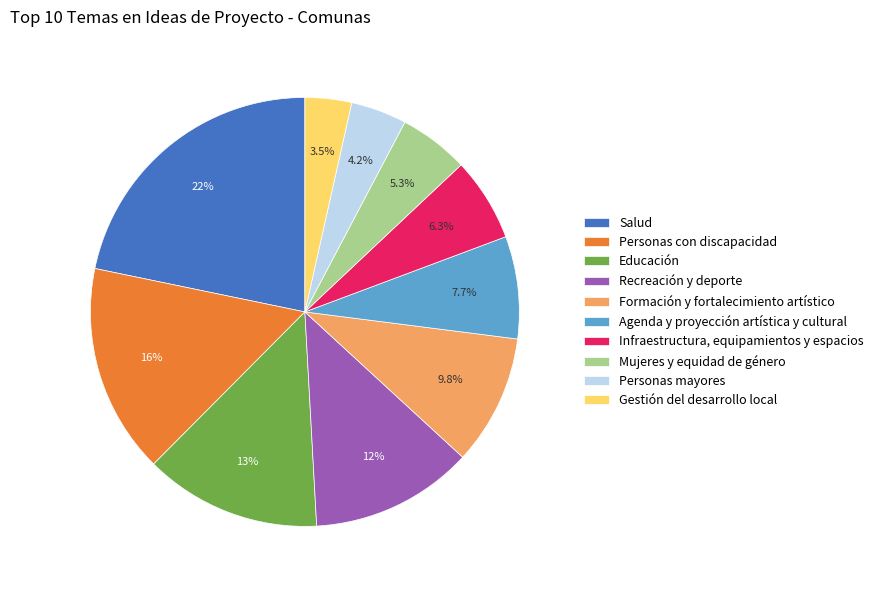

Rank the categories by value from lowest to highest.

Gestión del desarrollo local, Personas mayores, Mujeres y equidad de género, Infraestructura, equipamientos y espacios, Agenda y proyección artística y cultural, Formación y fortalecimiento artístico, Recreación y deporte, Educación, Personas con discapacidad, Salud